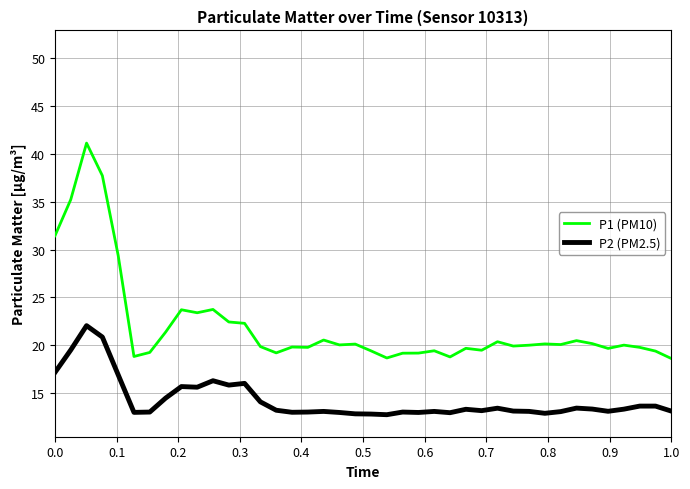

Which series has the largest total across all categories?

P1 (PM10)